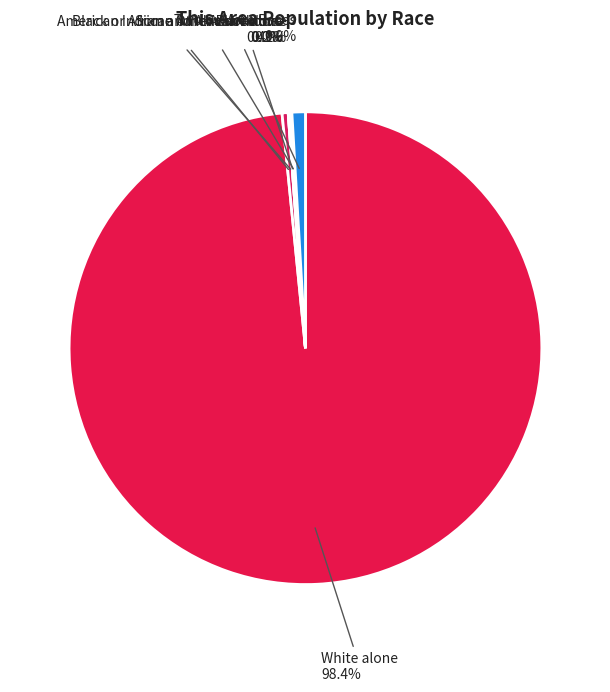

Approximately how many times larger is the value at Asian alone compared to Some Other Race alone?

2.0